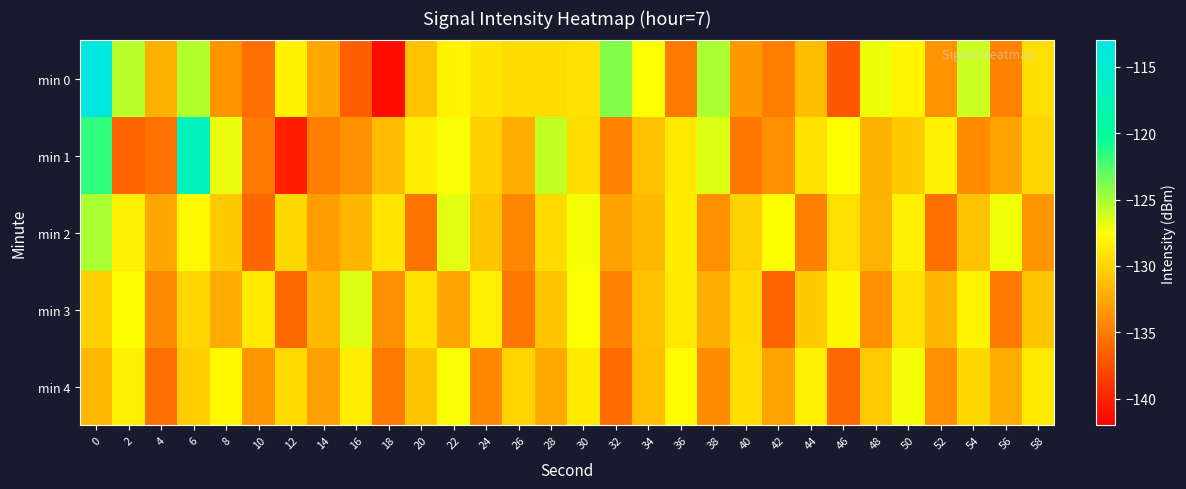

Which series has the largest range (max minus min)?

min 0